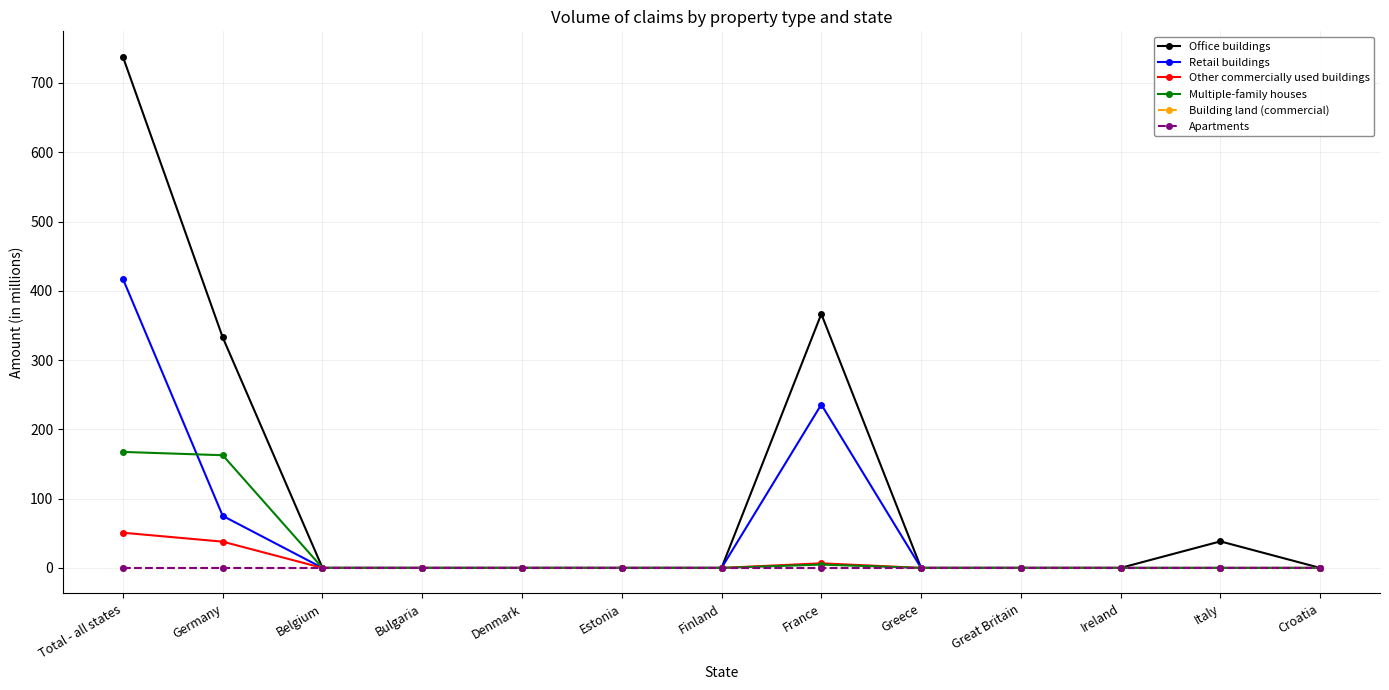

The Retail buildings series shows -136.5 at Finland. True or false?

False